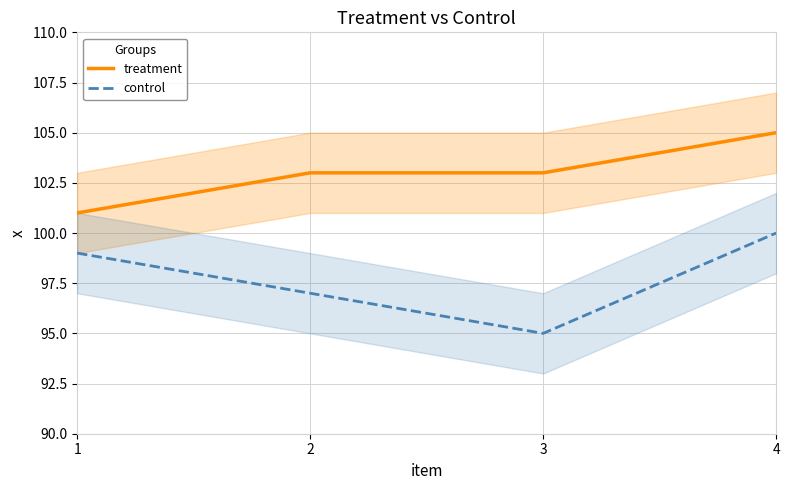

How many lines are shown in the chart?

2